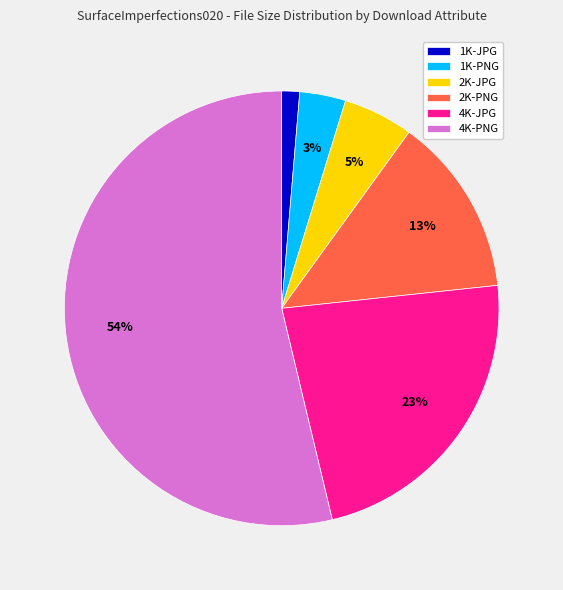

Combined, do 1K-PNG and 2K-JPG account for over 50%?

No